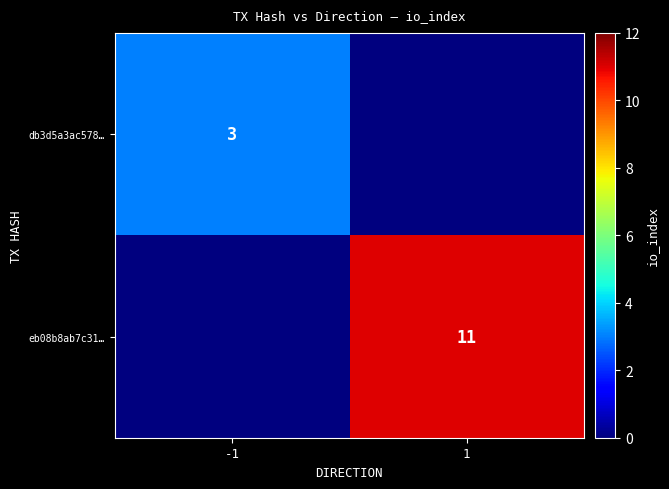

Is the value of db3d5a3ac578… at -1 greater than the value of eb08b8ab7c31… at 1?

No